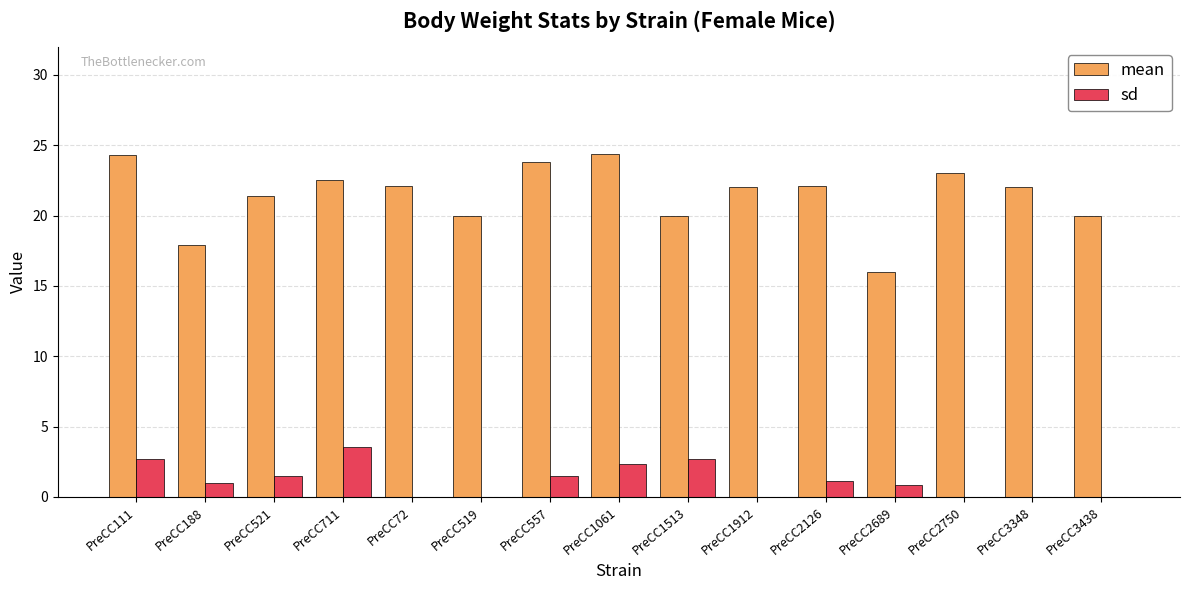

What are all the series names shown in the legend?

mean, sd